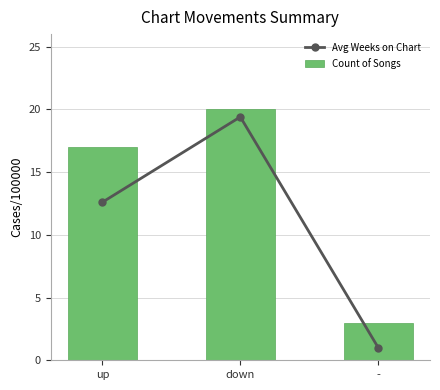

What is the label of the 1st bar from the right?

-